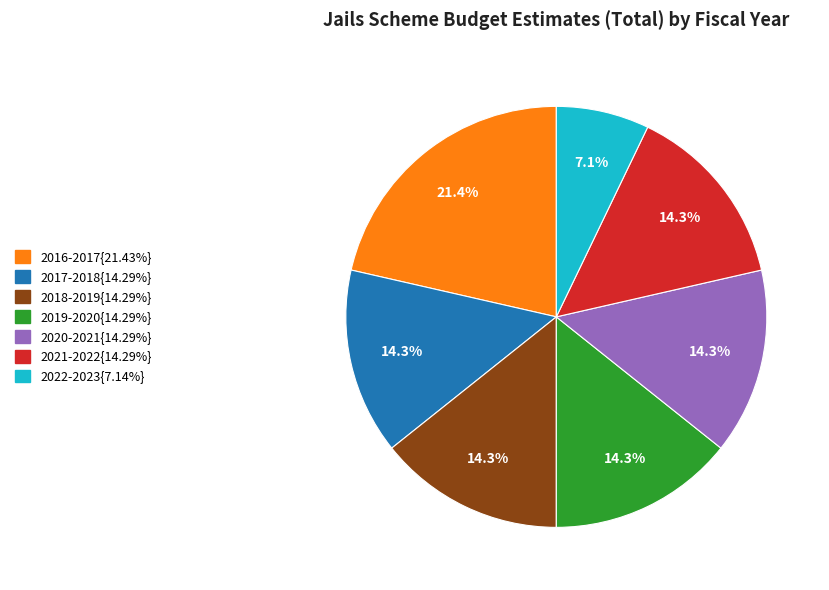

To the nearest percent, what is the difference between the largest and smallest slice percentages?

14%